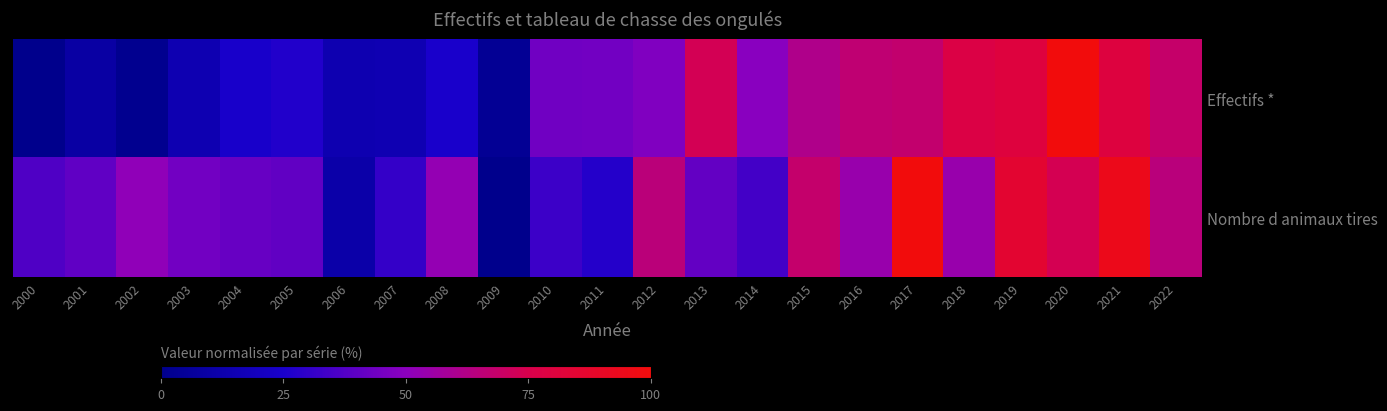

At which category does the chart reach its peak across all series?

2020